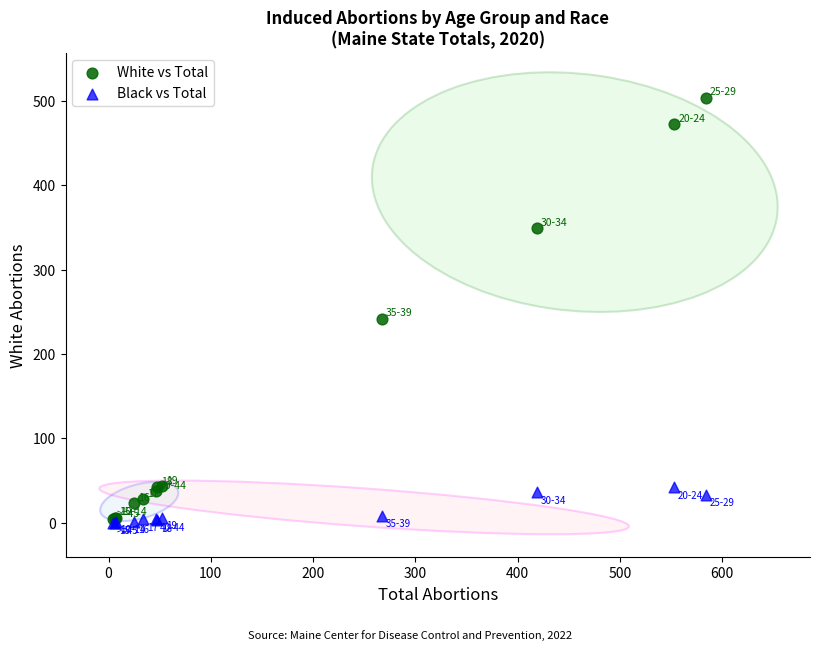

Across all series, what Y value is closest to 252?

242